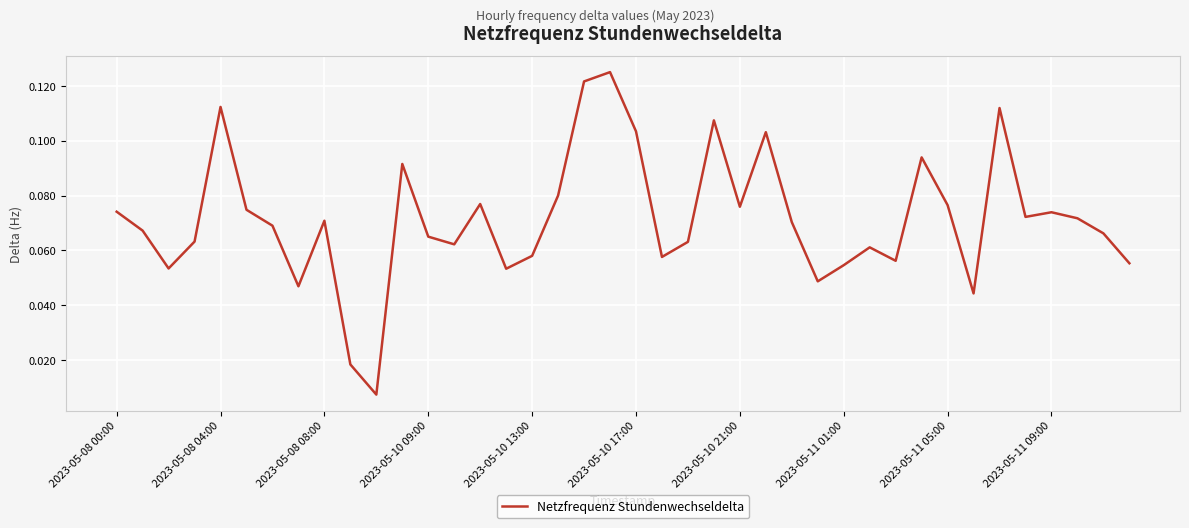

How many lines are shown in the chart?

1